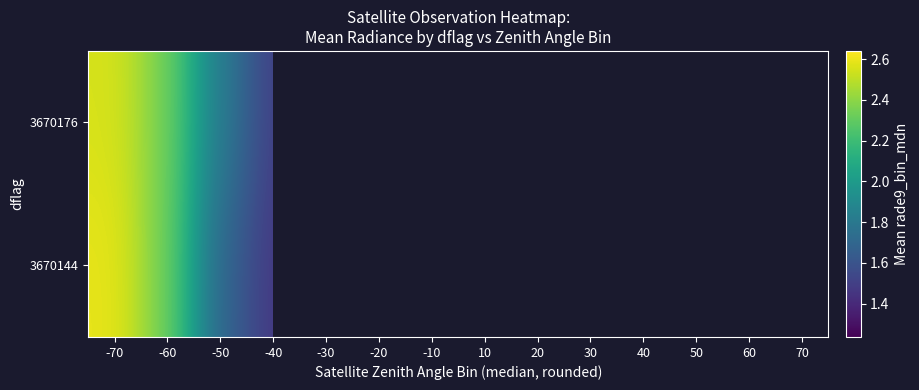

At which category does the chart reach its minimum across all series?

-20